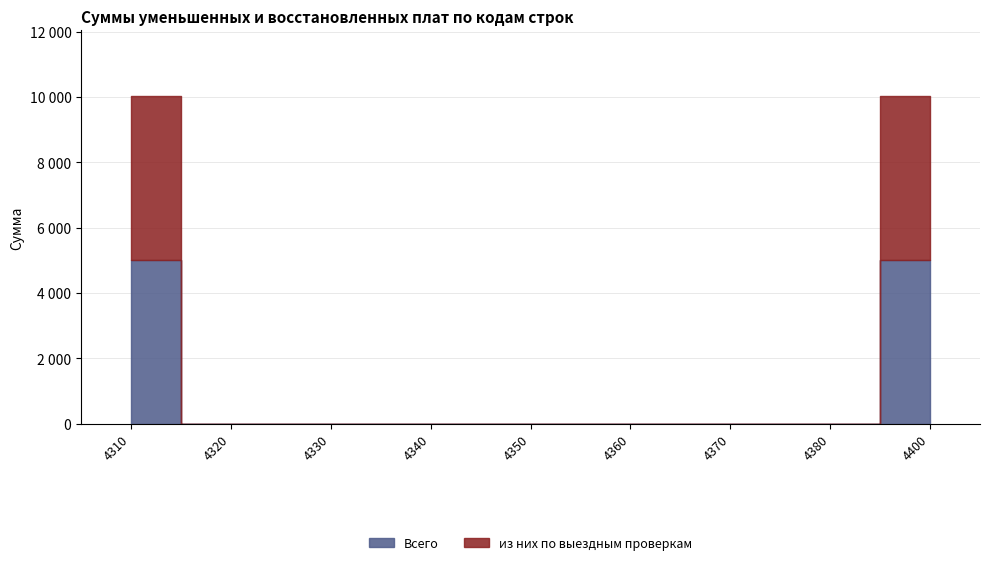

True or false: Всего and из них по выездным проверкам intersect in this chart.

False